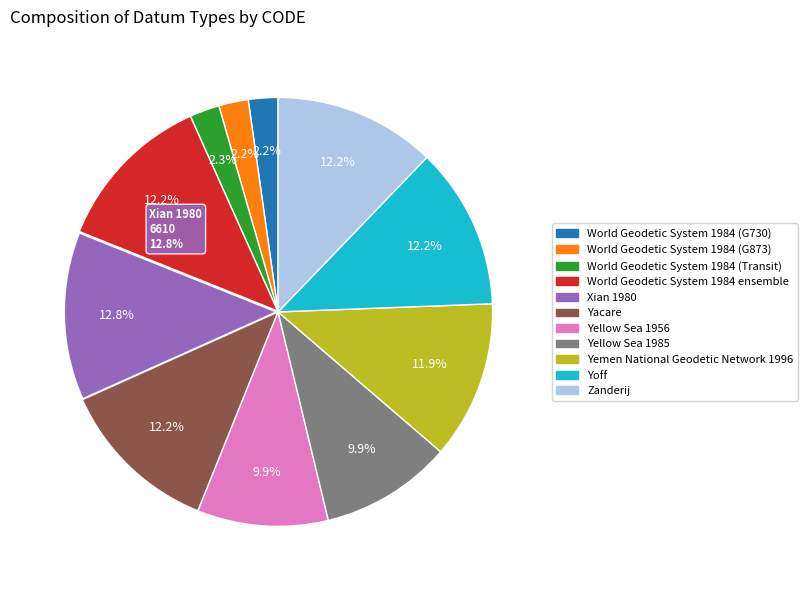

The Xian 1980 slice represents 7% of the pie. True or false?

False